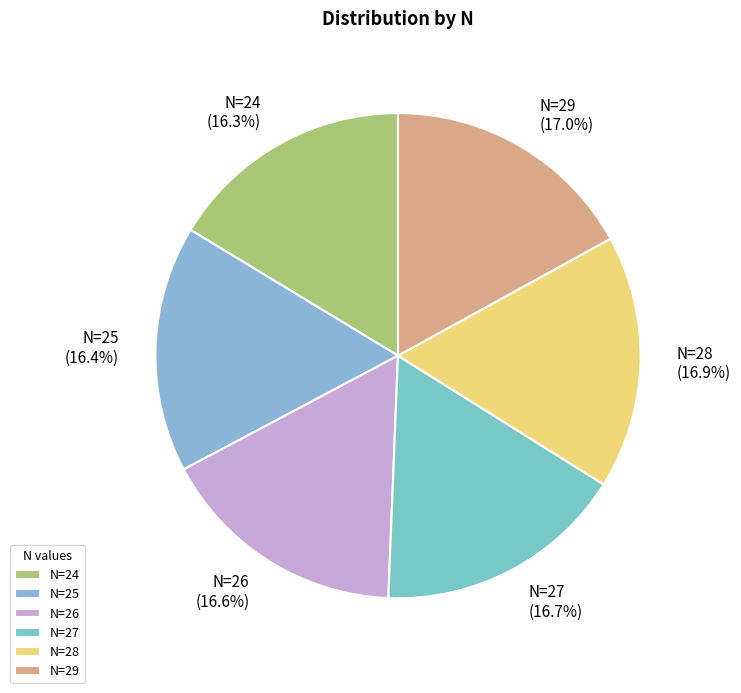

What is the ratio of the value at N=24 to the value at N=27?

1.0